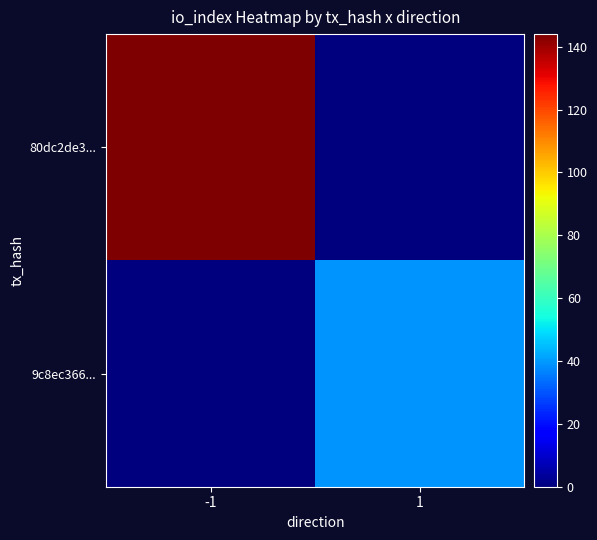

Which series has the largest range (max minus min)?

80dc2de3...